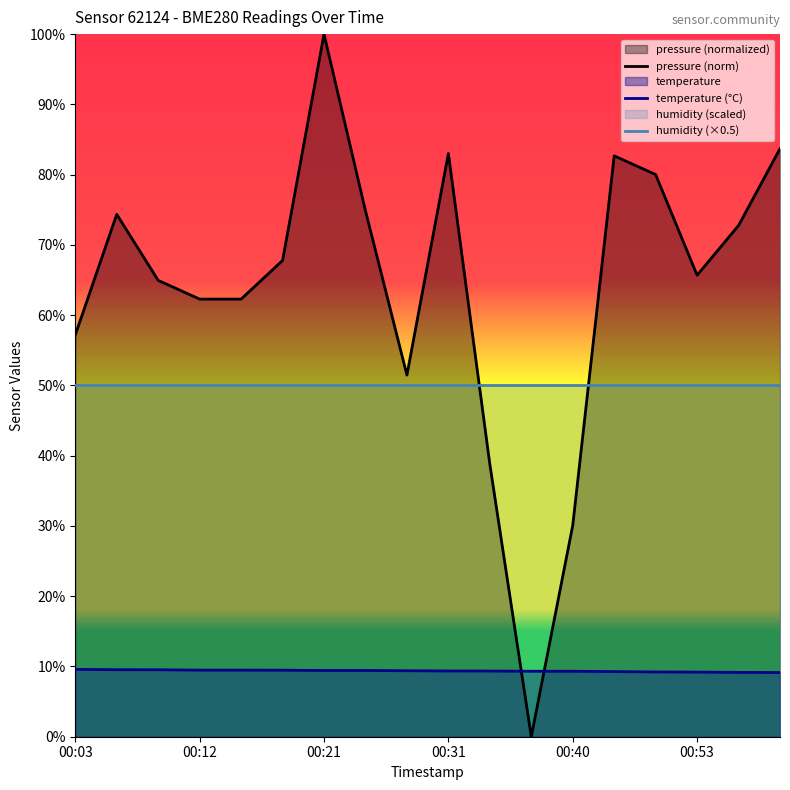

How many series are shown in this chart?

3